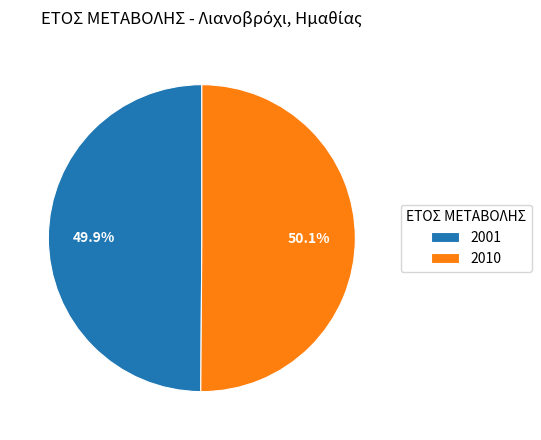

To the nearest percent, what is the average slice percentage?

50%